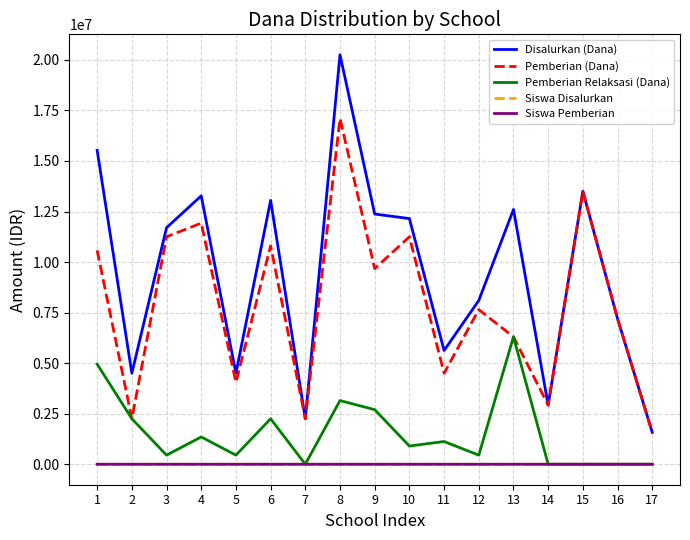

True or false: Disalurkan (Dana) has a value of 2250000 at 7.

True